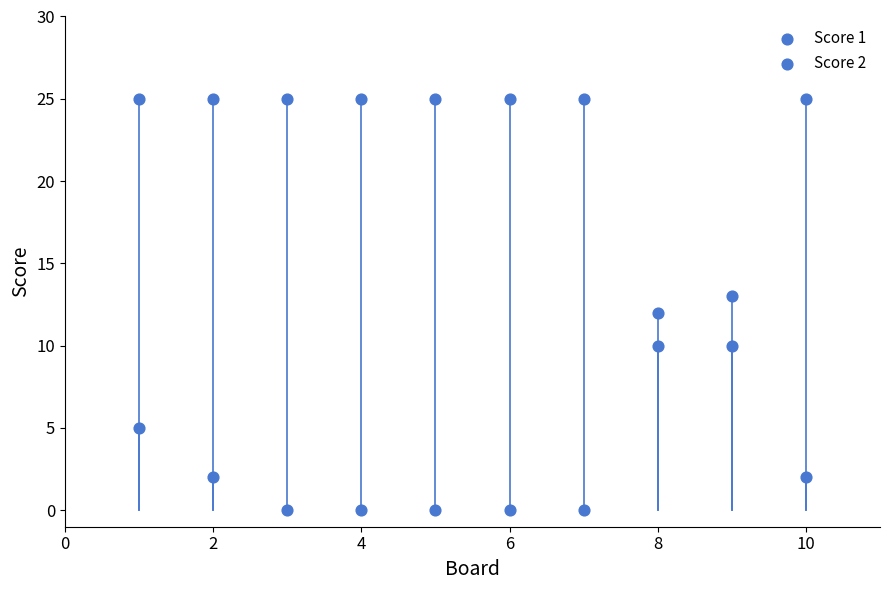

How many data points are displayed?

20